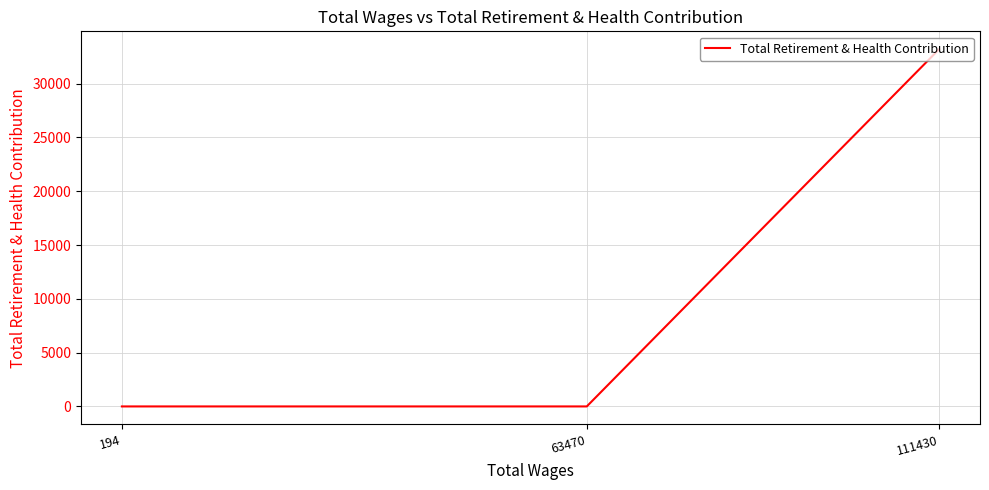

Which has a higher value, 63470 or 111430?

111430